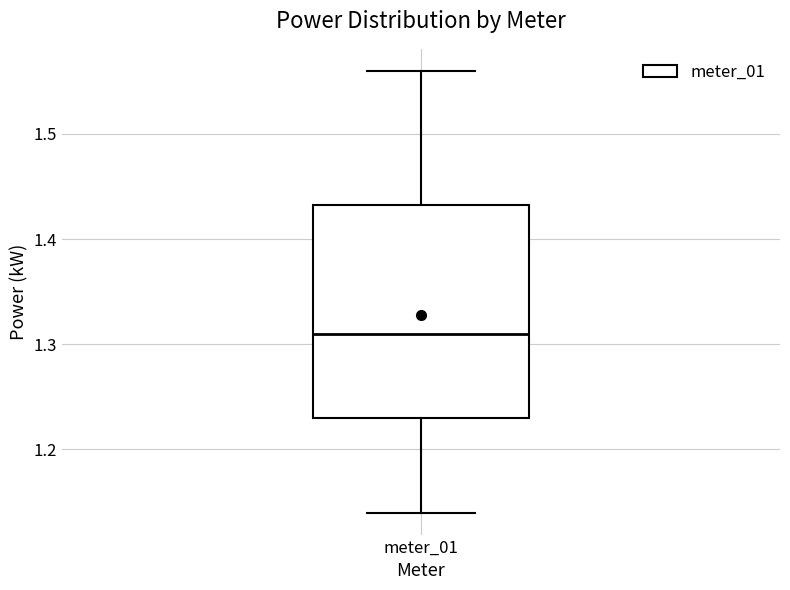

Where does the upper whisker of the box for meter_01 end on the y-axis? The values are not printed on the chart, so give them approximately, as read against the axis.

1.56